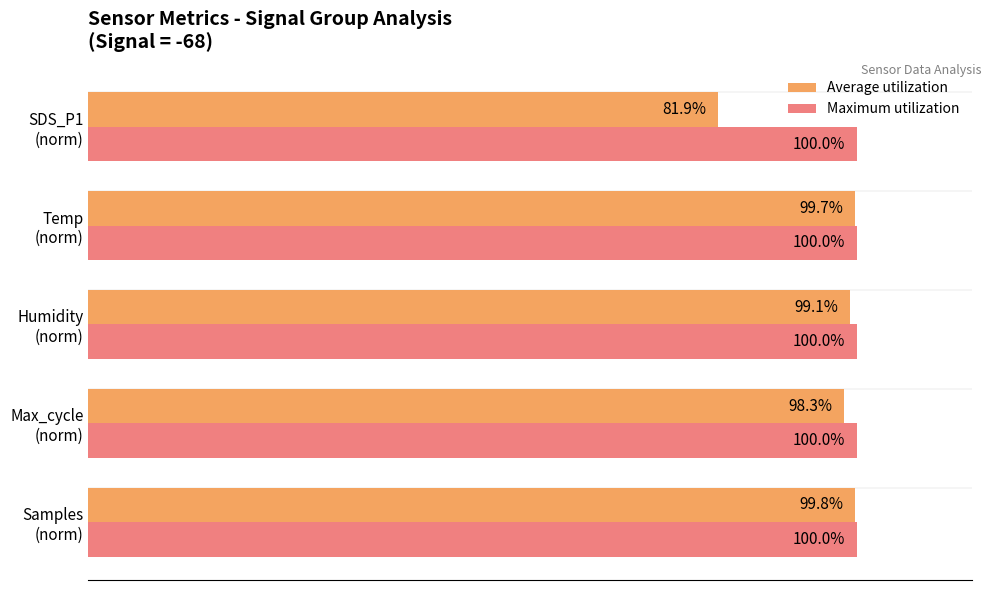

List the series in order of their peak value, lowest first.

Average utilization, Maximum utilization